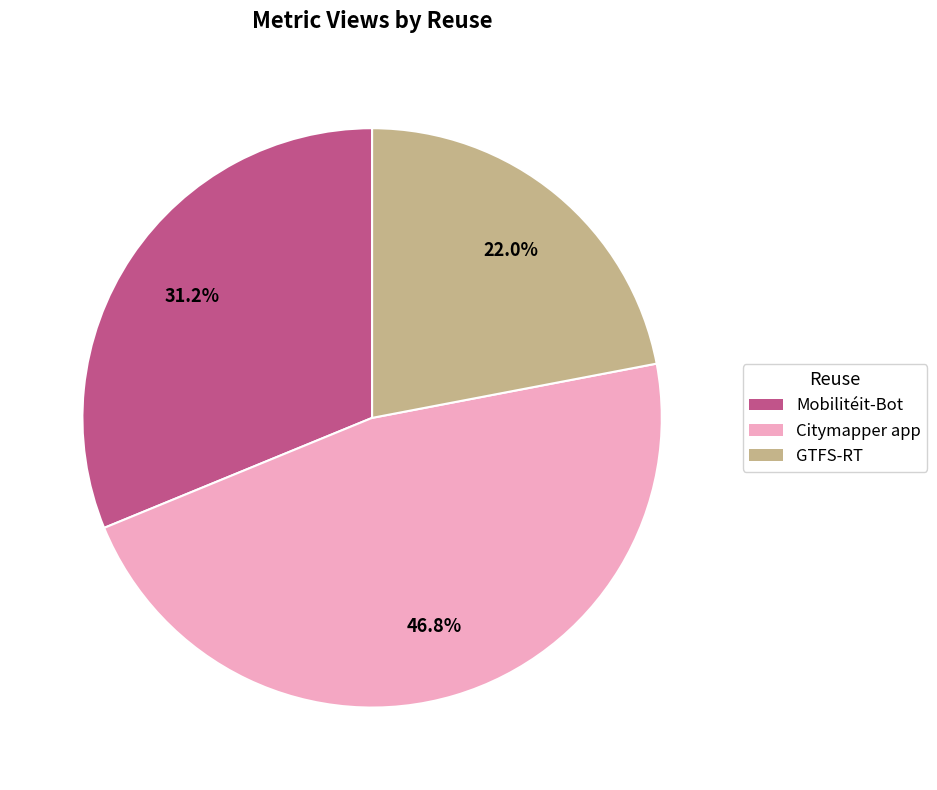

Is the sum of GTFS-RT and Mobilitéit-Bot greater than half?

Yes